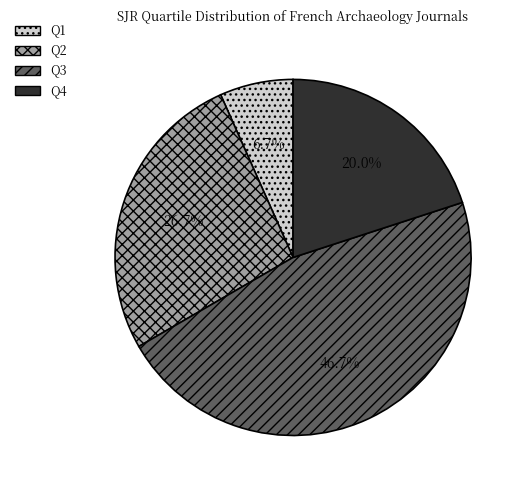

Which has a higher value, Q1 or Q4?

Q4